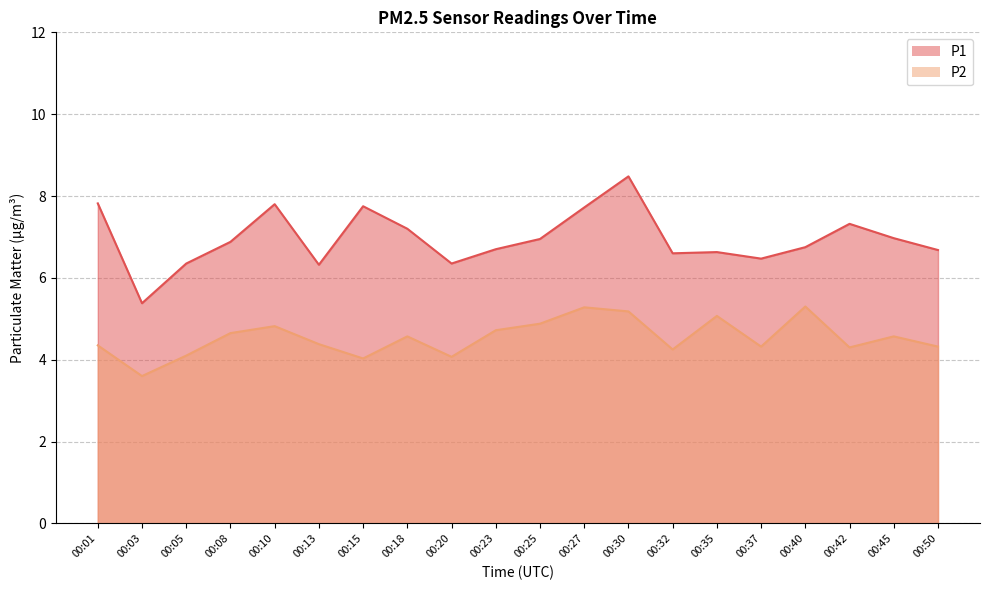

Count the number of data series in this chart.

2